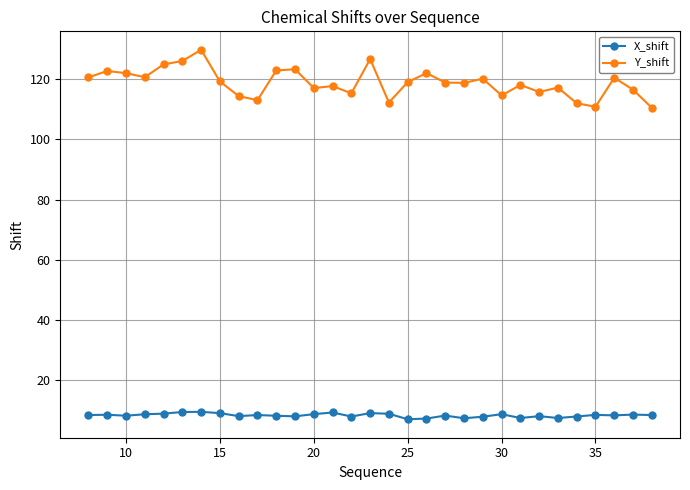

What is the difference between the maximum and minimum values in the X_shift series?

2.5